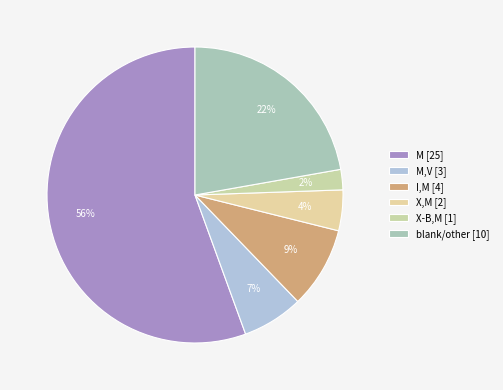

How many segments does this pie chart have?

6